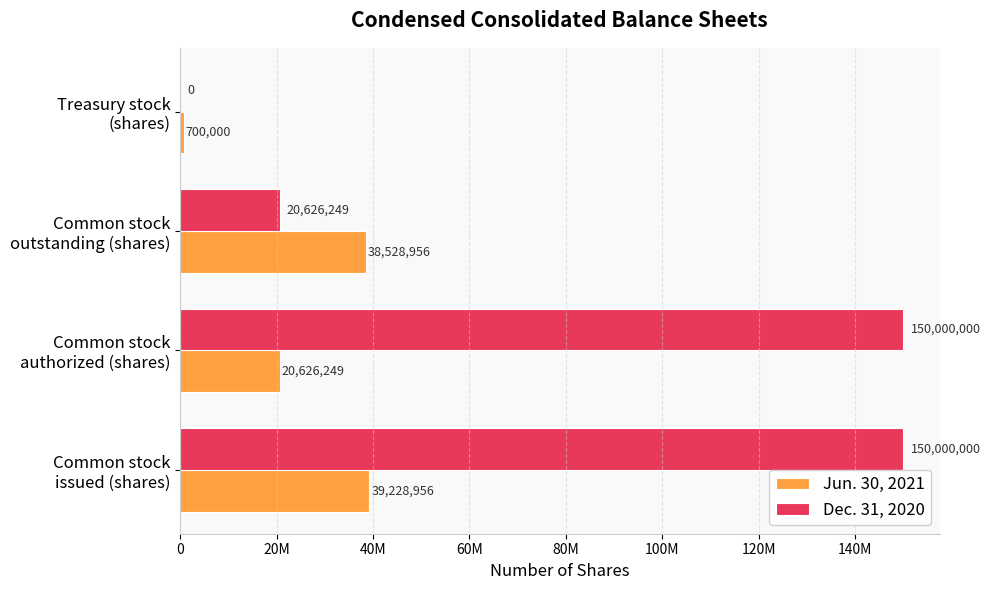

What are all the series names shown in the legend?

Jun. 30, 2021, Dec. 31, 2020